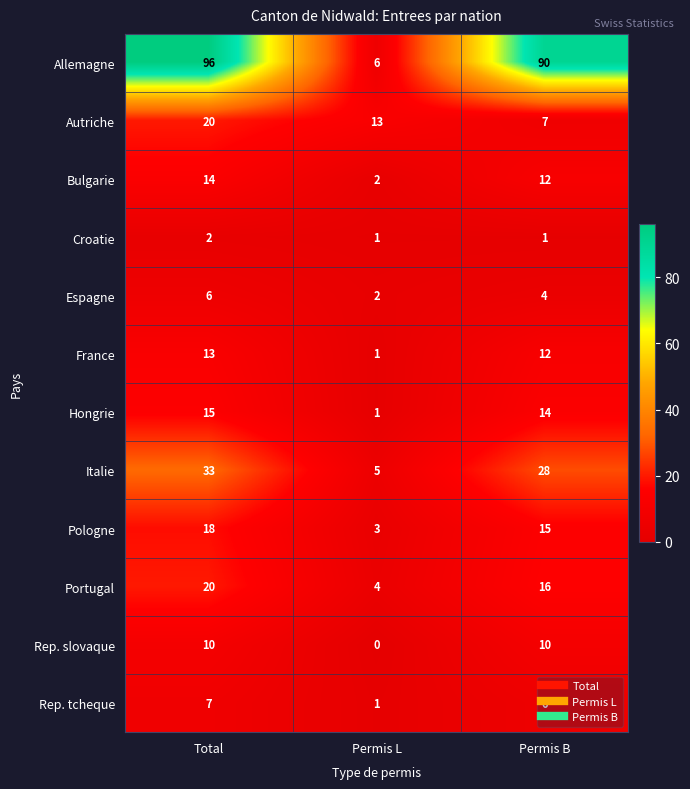

Which series has the largest range (max minus min)?

Allemagne